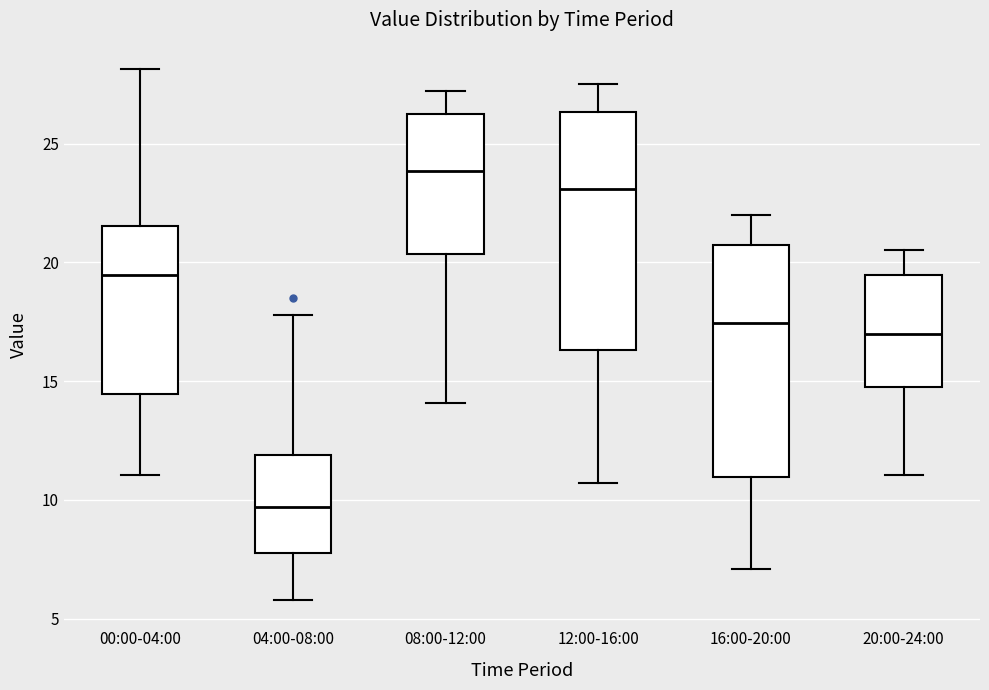

Reading left to right, transcribe this box plot: for each box, give where its median line is, the range the box spans, and where its two whiskers end, as read against the y-axis. The values are not printed on the chart, so give them approximately, as read against the axis.

00:00-04:00: median 19.5, box 14.5 to 21.5, whiskers 11.0 to 28.0
04:00-08:00: median 9.5, box 8.0 to 12.0, whiskers 6.0 to 18.0
08:00-12:00: median 24.0, box 20.5 to 26.0, whiskers 14.0 to 27.0
12:00-16:00: median 23.0, box 16.5 to 26.5, whiskers 10.5 to 27.5
16:00-20:00: median 17.5, box 11.0 to 21.0, whiskers 7.0 to 22.0
20:00-24:00: median 17.0, box 15.0 to 19.5, whiskers 11.0 to 20.5